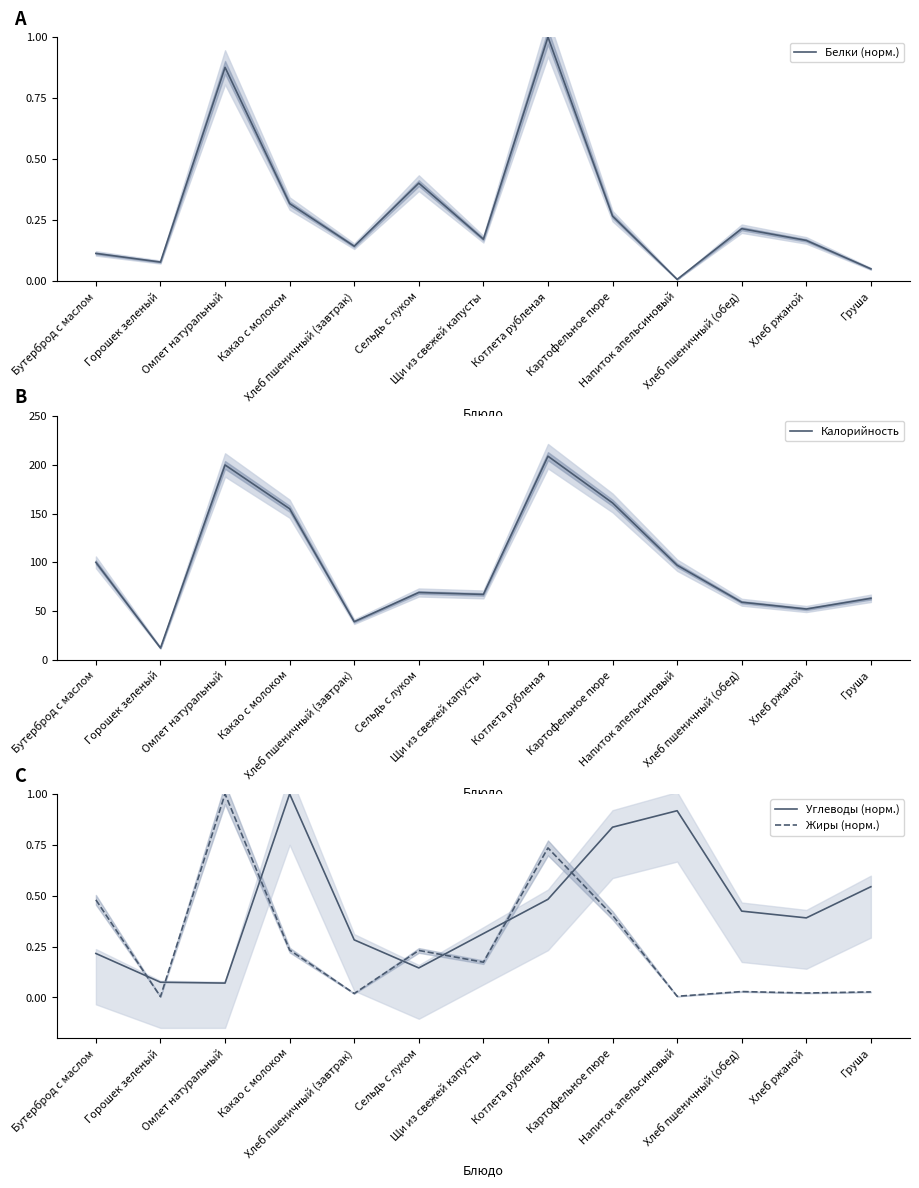

In Жиры (норм.), how many points are lower than both neighbors (excluding endpoints)?

5